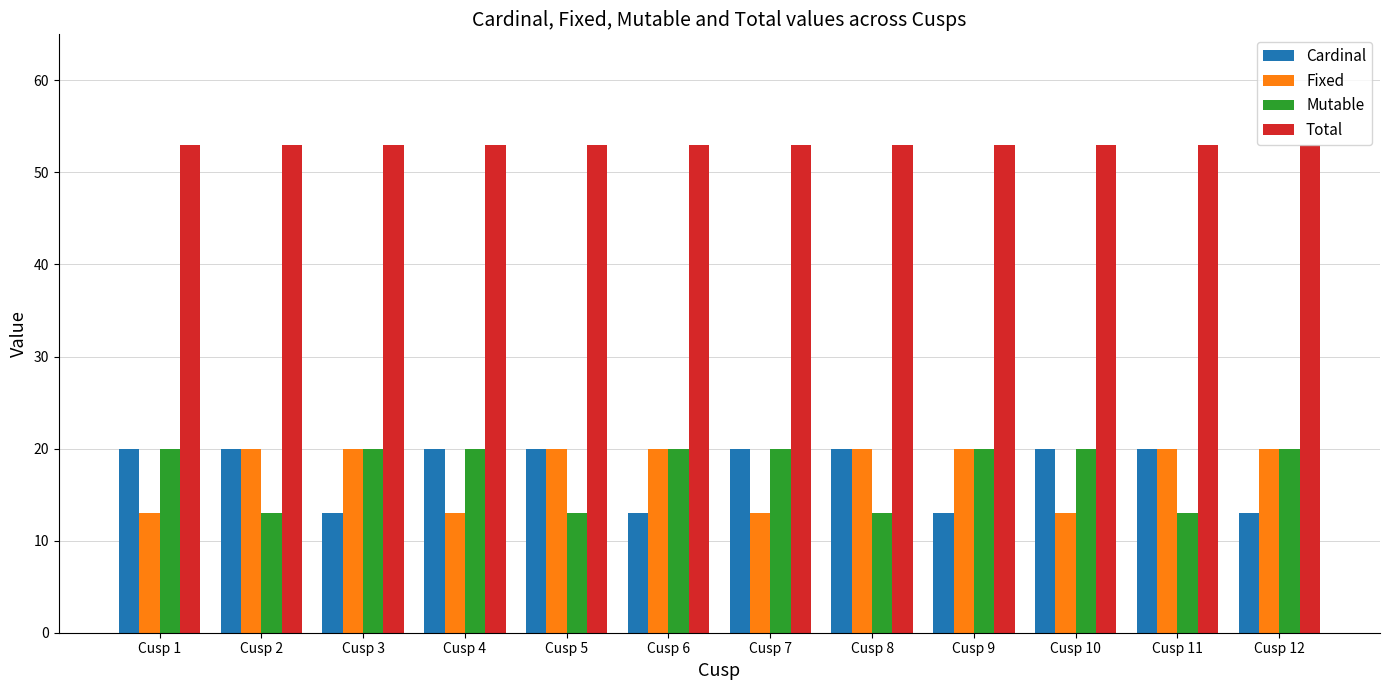

What is the smallest value displayed?

13